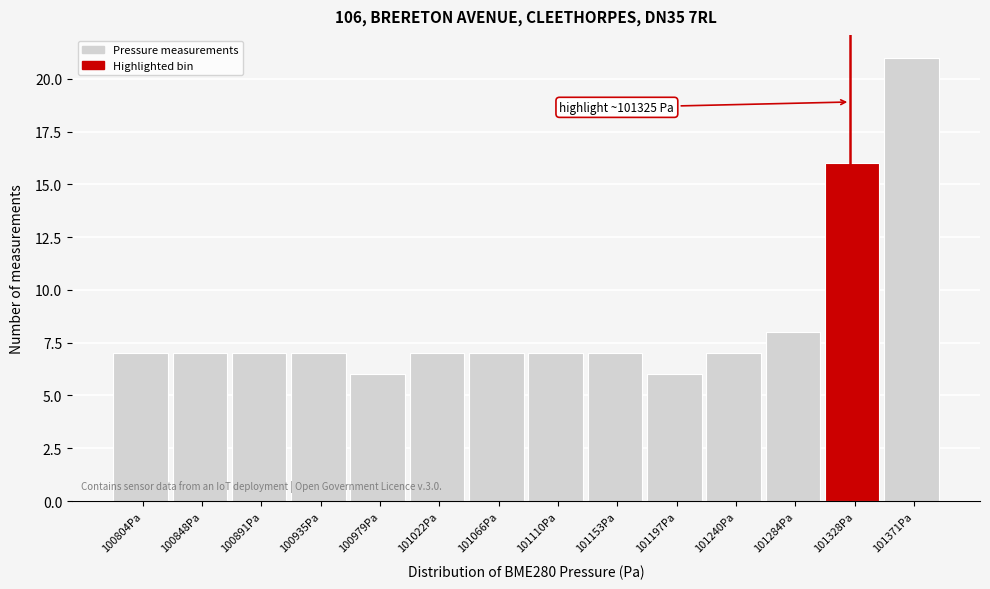

Over which range of the x-axis is the bar tallest?

101350 to 101395